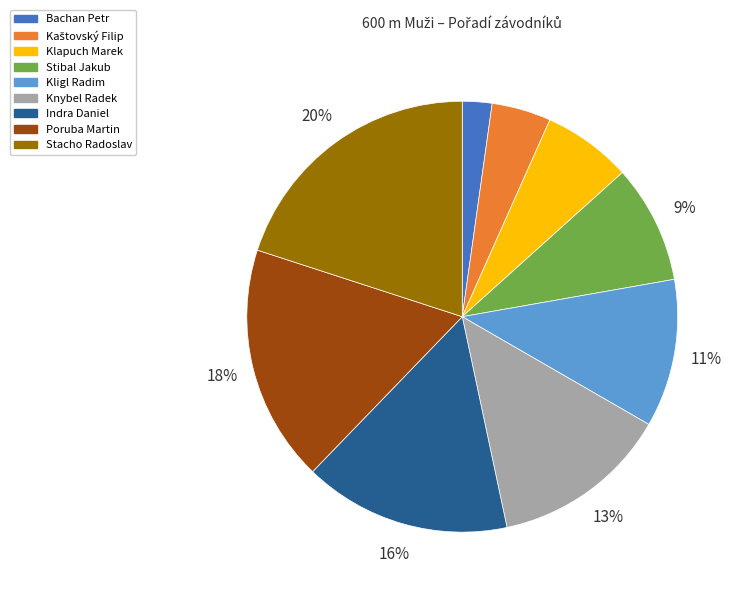

Between Stacho Radoslav and Stibal Jakub, which is larger?

Stacho Radoslav